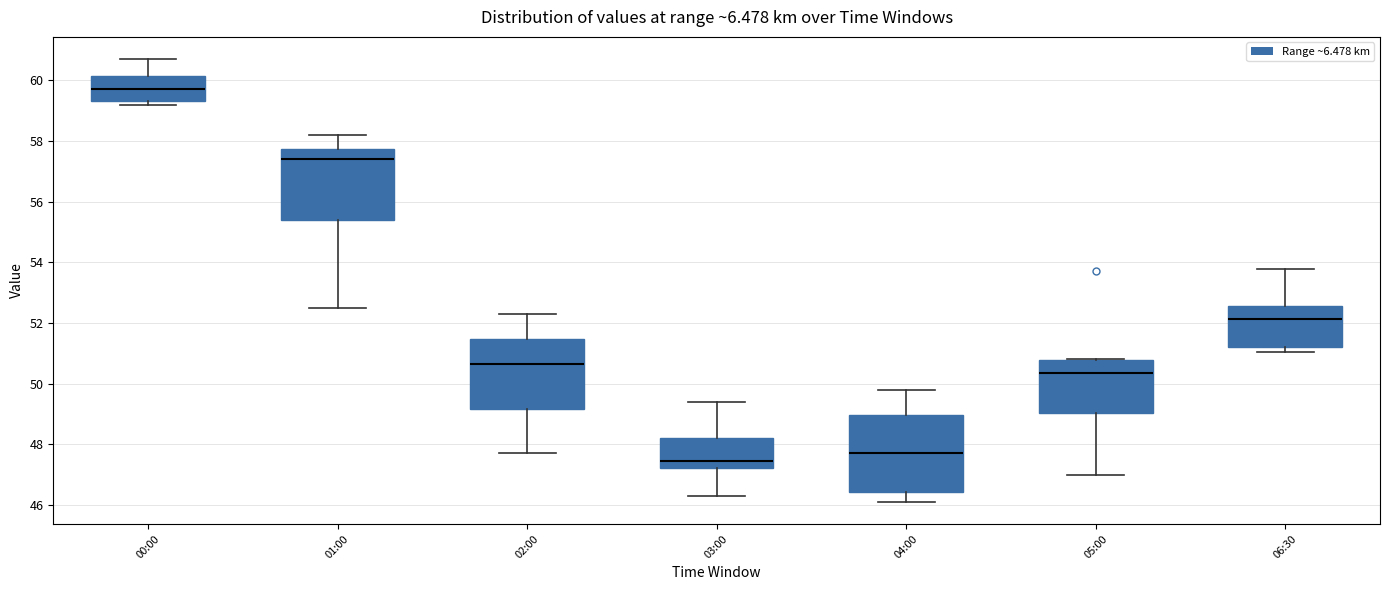

Where does the median line of the box for 01:00 sit on the y-axis? The values are not printed on the chart, so give them approximately, as read against the axis.

57.4